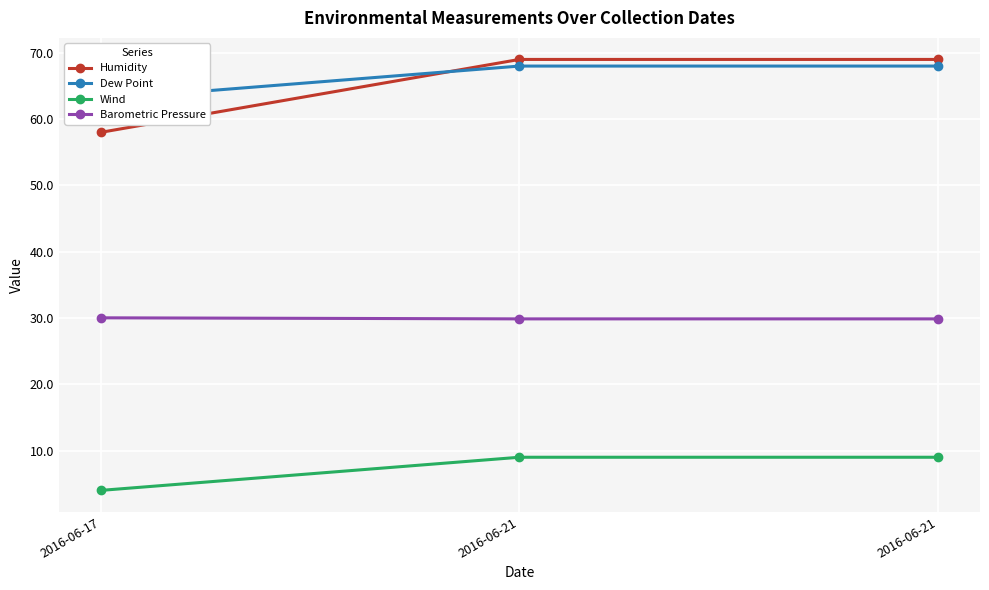

Is it true that Barometric Pressure equals 44.4 at 2016-06-17?

False